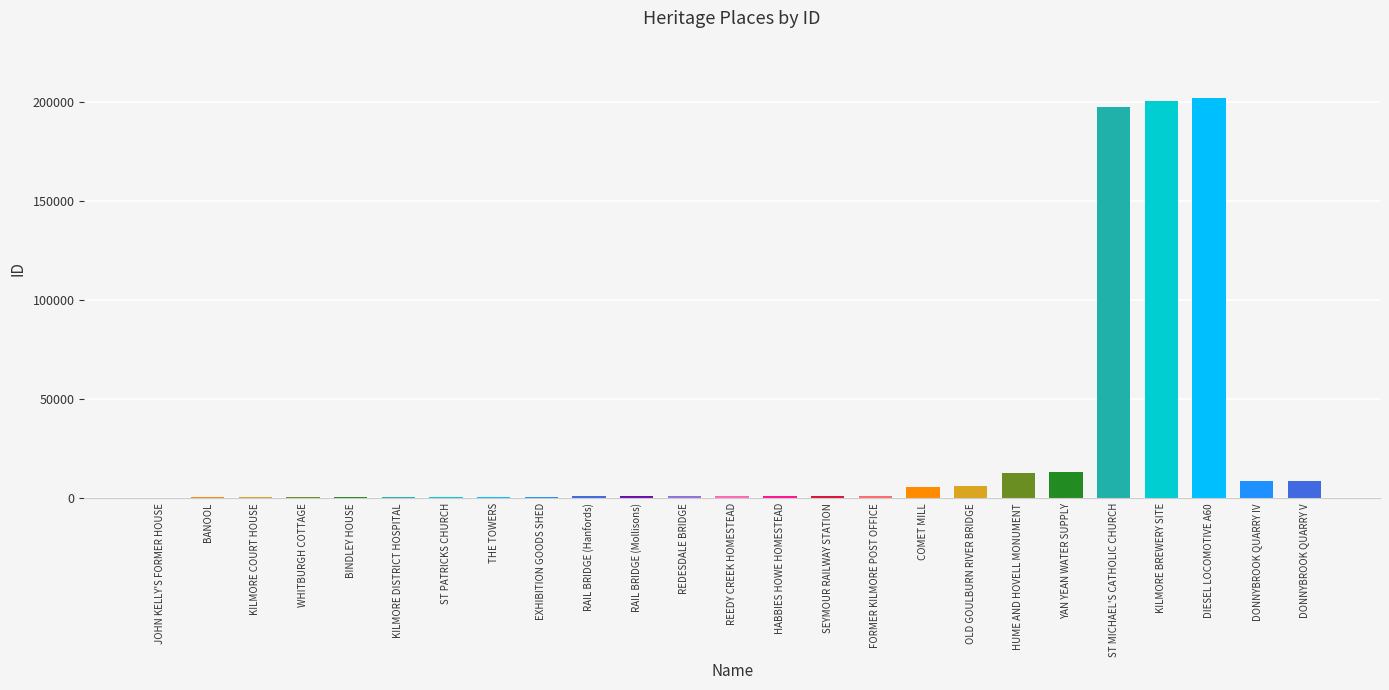

What is the sum of all values?

667643